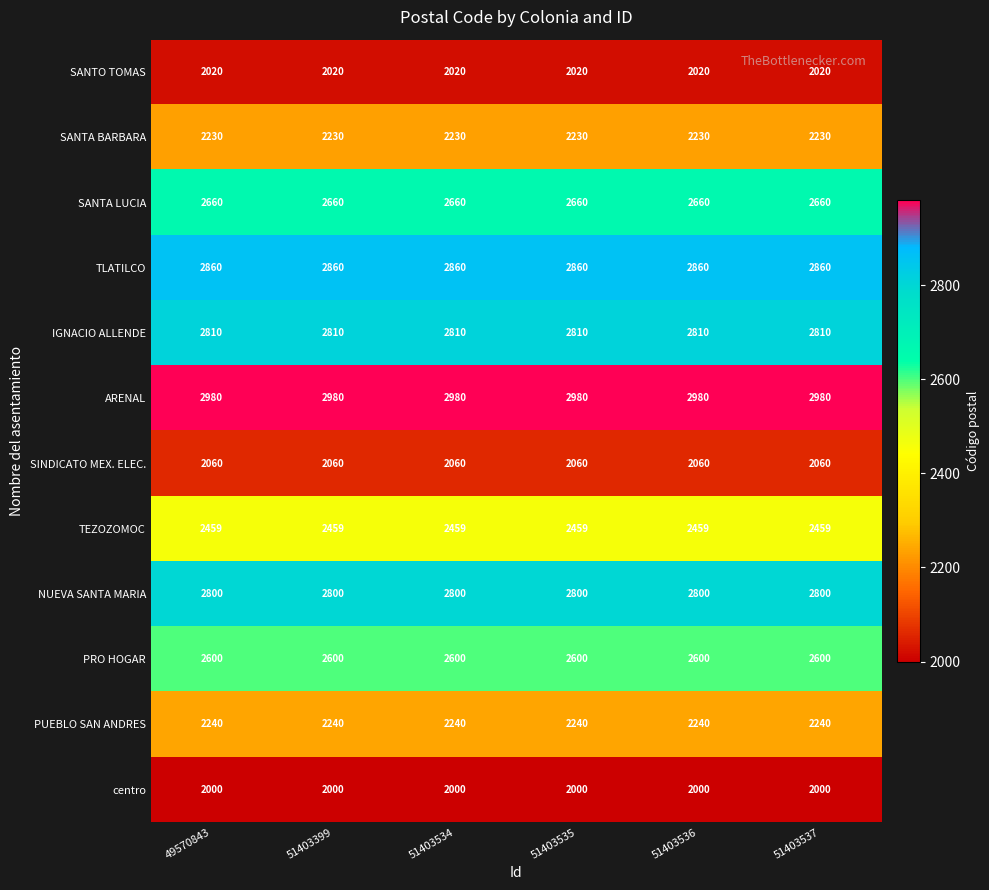

Is it true that NUEVA SANTA MARIA equals 1794 at 51403535?

False